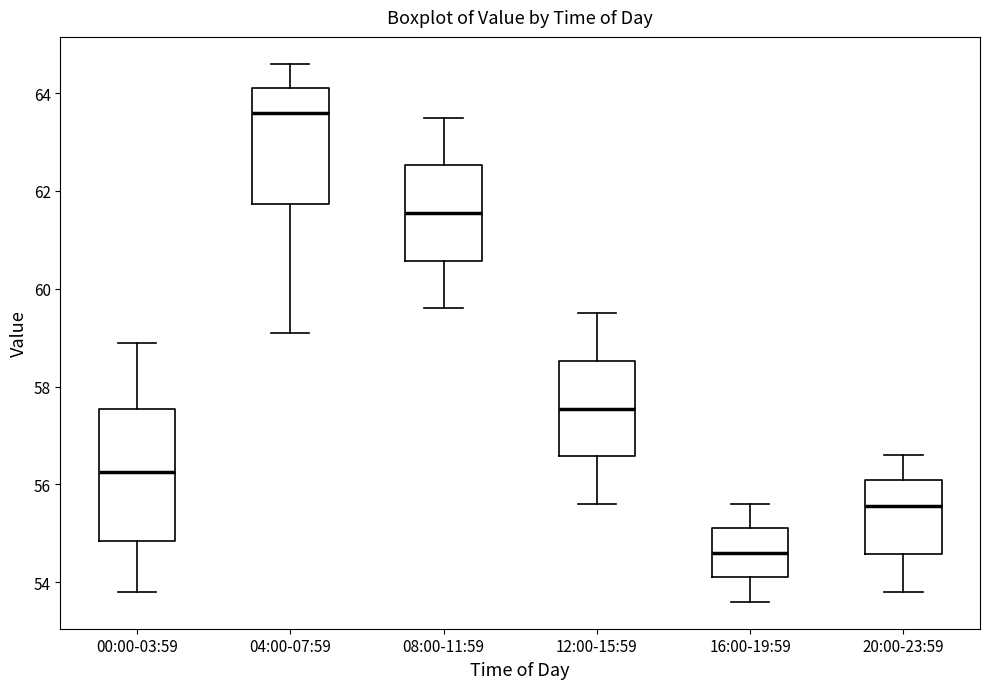

Which box is the tallest, from its lower edge to its upper edge?

00:00-03:59